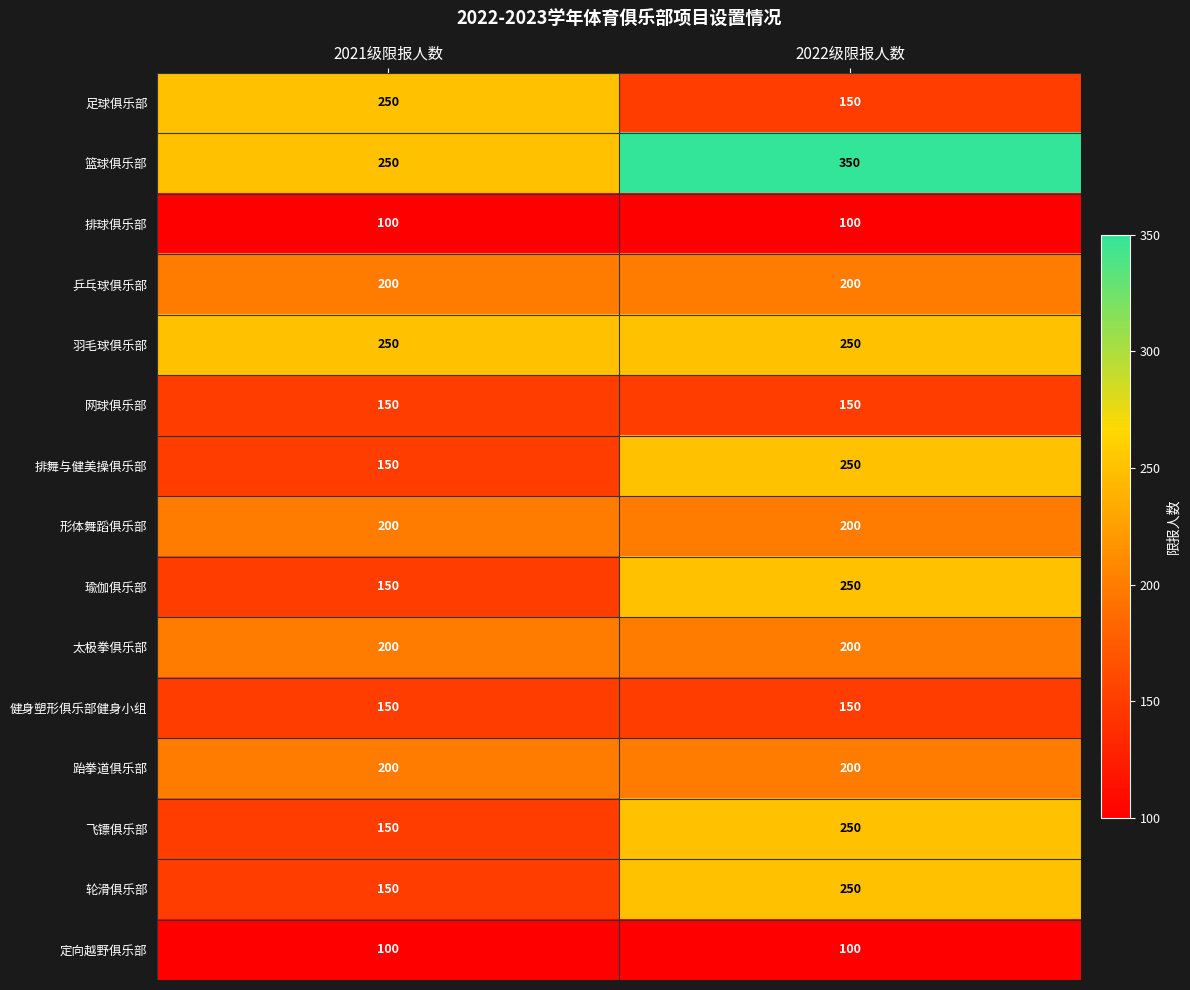

Reading right to left, list all the values displayed in this chart.

足球俱乐部: 150	250
篮球俱乐部: 350	250
排球俱乐部: 100	100
乒乓球俱乐部: 200	200
羽毛球俱乐部: 250	250
网球俱乐部: 150	150
排舞与健美操俱乐部: 250	150
形体舞蹈俱乐部: 200	200
瑜伽俱乐部: 250	150
太极拳俱乐部: 200	200
健身塑形俱乐部健身小组: 150	150
跆拳道俱乐部: 200	200
飞镖俱乐部: 250	150
轮滑俱乐部: 250	150
定向越野俱乐部: 100	100